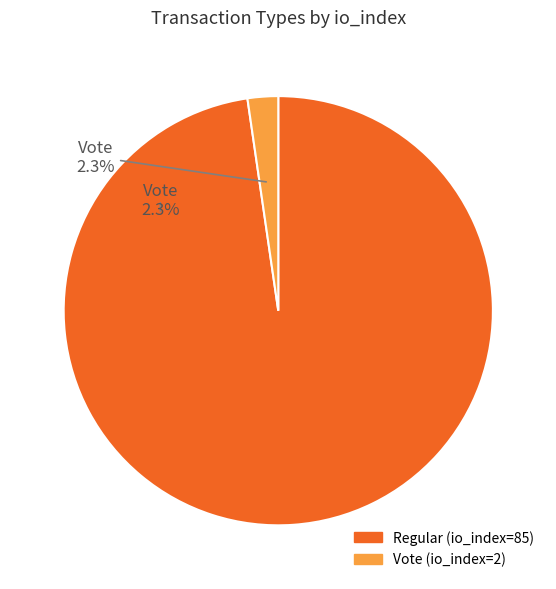

To the nearest percent, what is the difference between the largest and smallest slice percentages?

95%